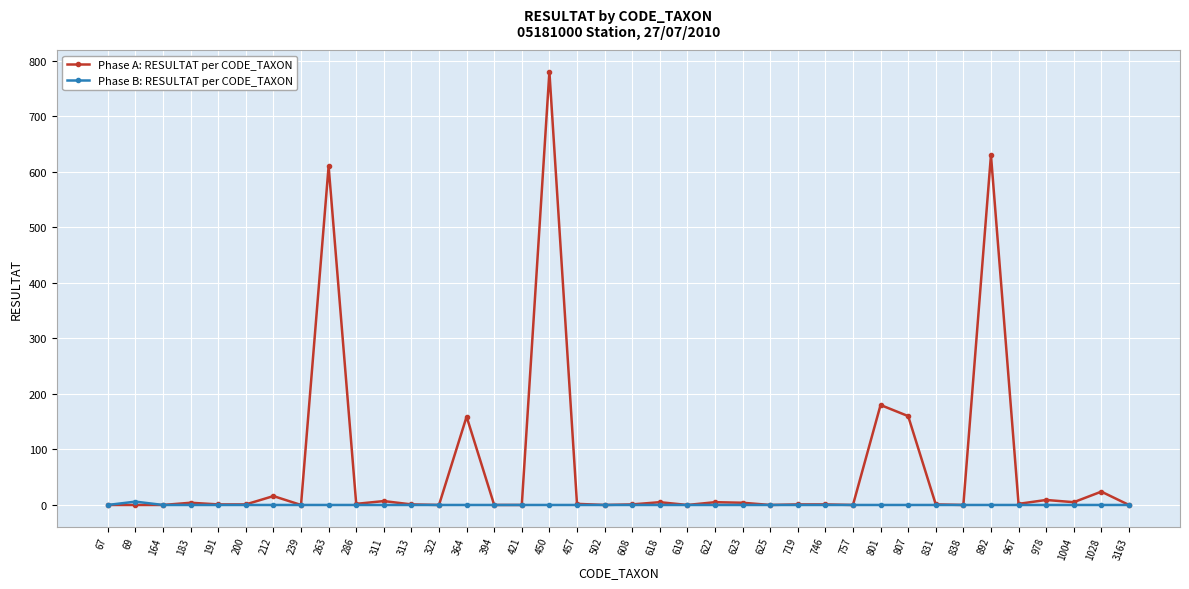

Count the number of data series in this chart.

2